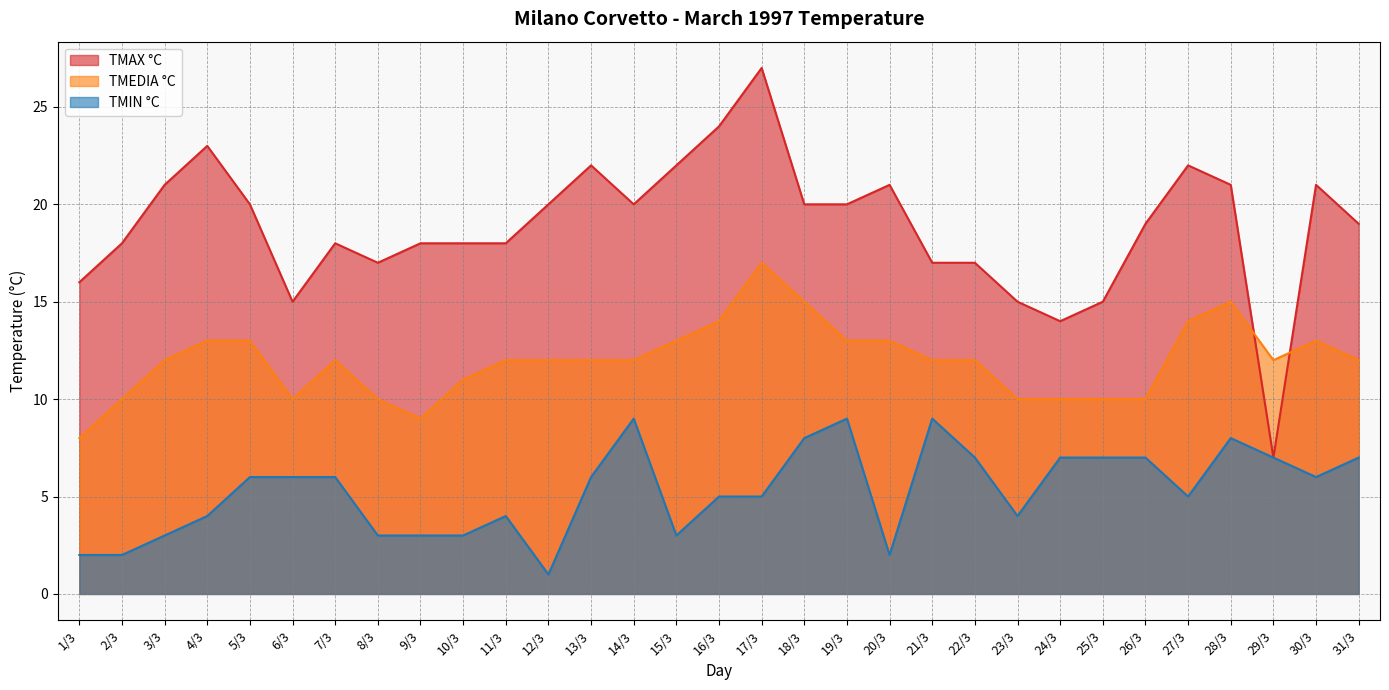

At how many categories does at least one series exceed 3?

31